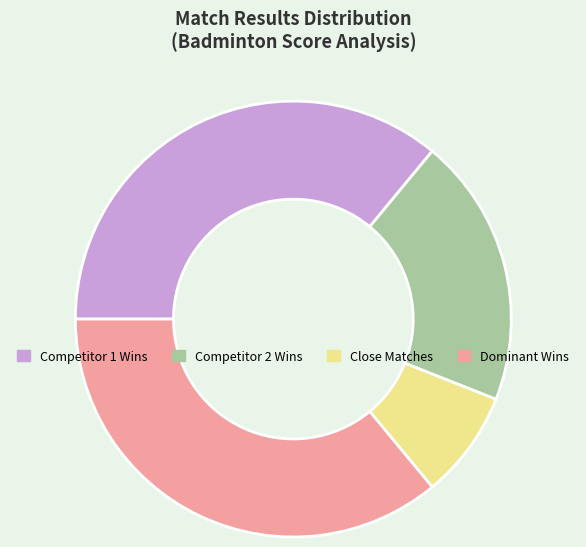

How many slices are in this pie chart?

4